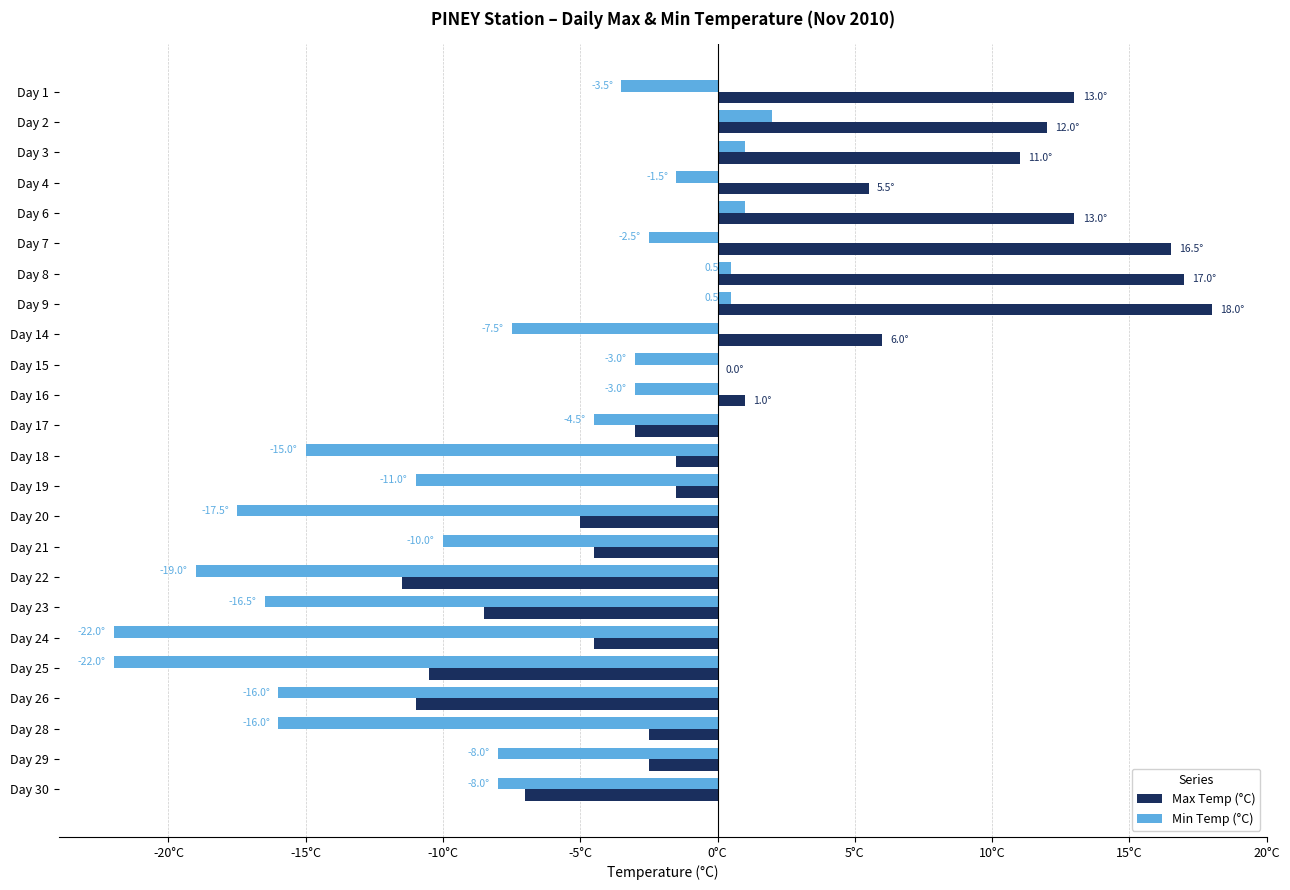

What are all the series names shown in the legend?

Max Temp (°C), Min Temp (°C)